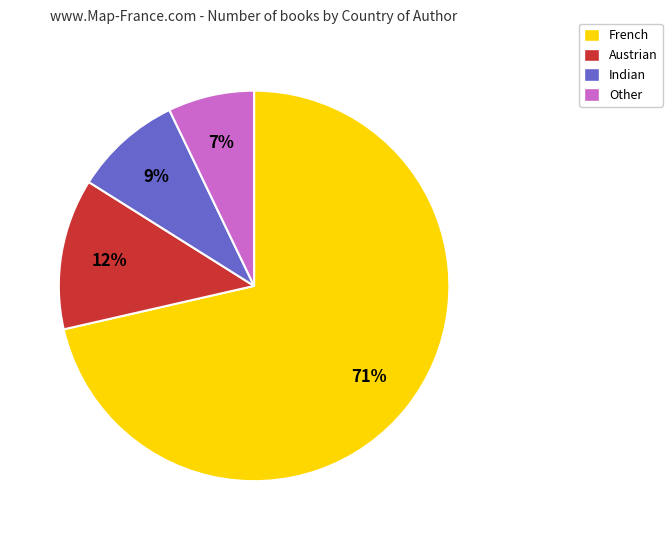

What percentage is the Other slice, to the nearest percent?

7%